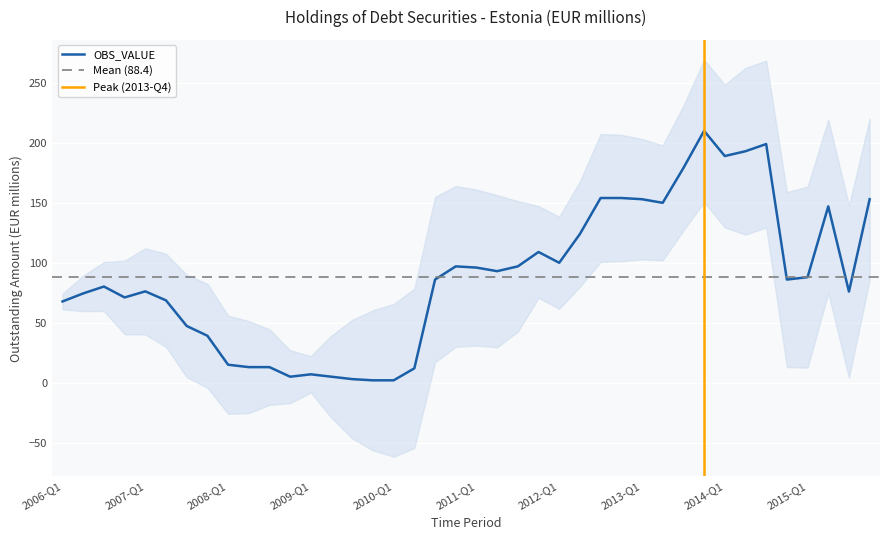

At which category does the chart reach its peak across all series?

2013-Q4